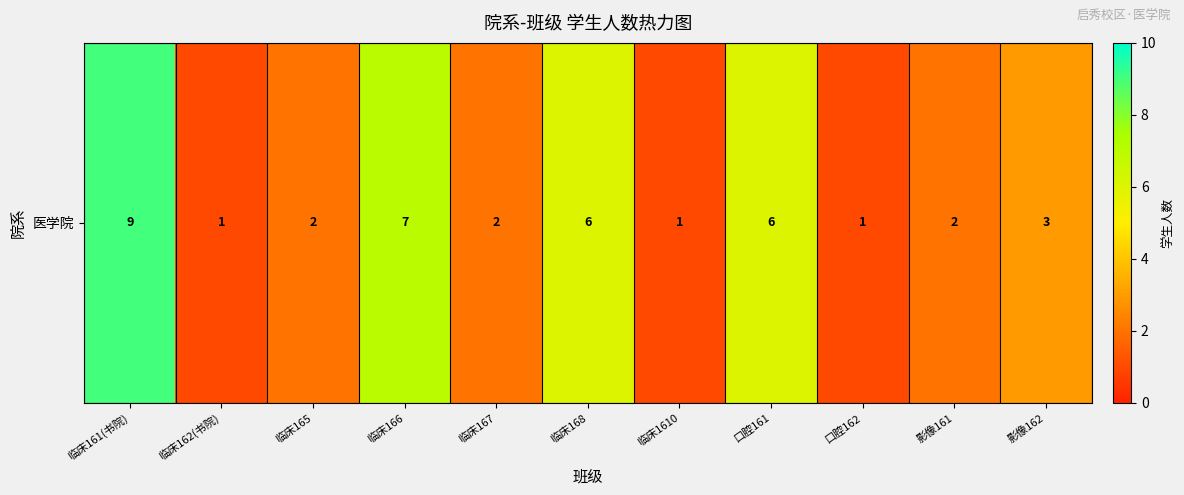

What value does the data have at 临床167?

2